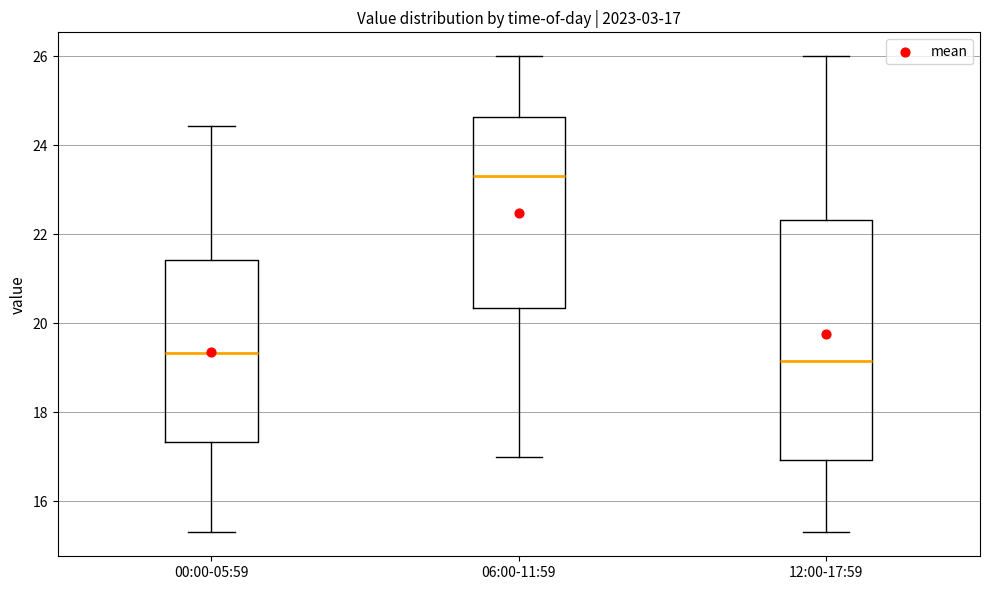

Comparing the boxes themselves (not the whiskers), which one is the tallest?

12:00-17:59